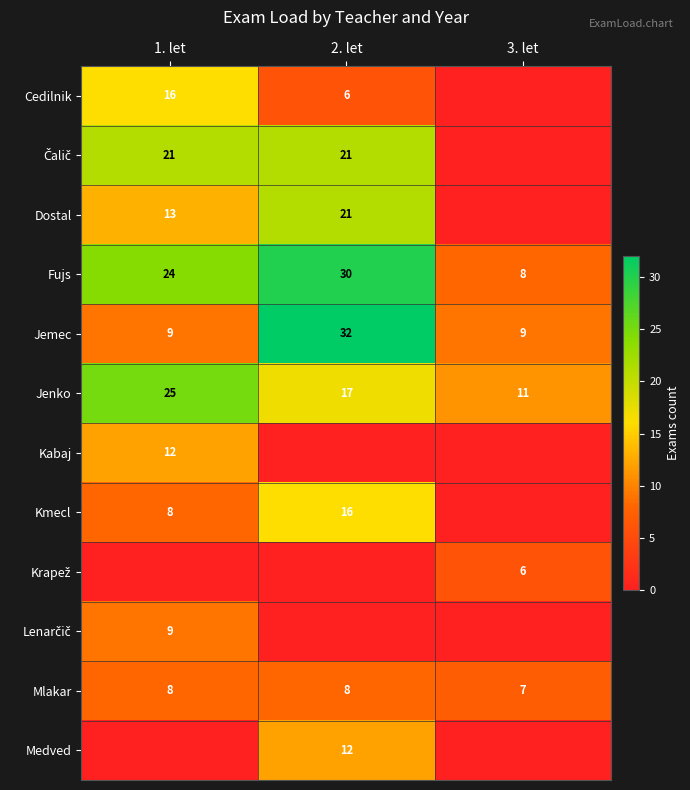

Where is Mlakar nearest to the value 7?

3. let